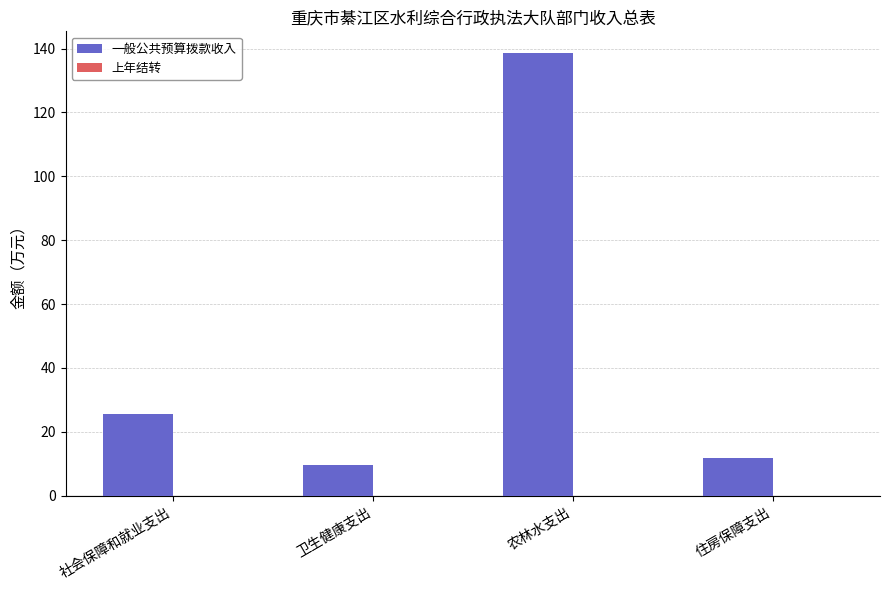

Between 社会保障和就业支出 and 住房保障支出, which is larger?

社会保障和就业支出